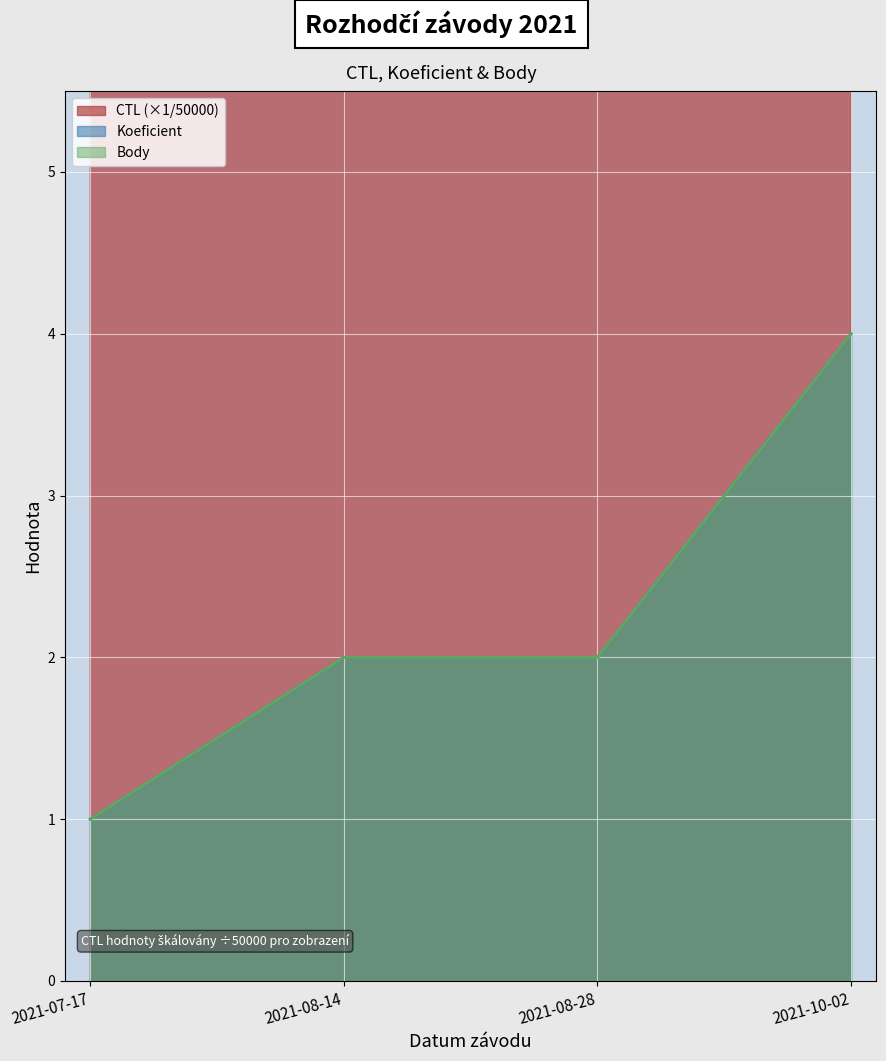

How many Body values are between 2 and 4?

3